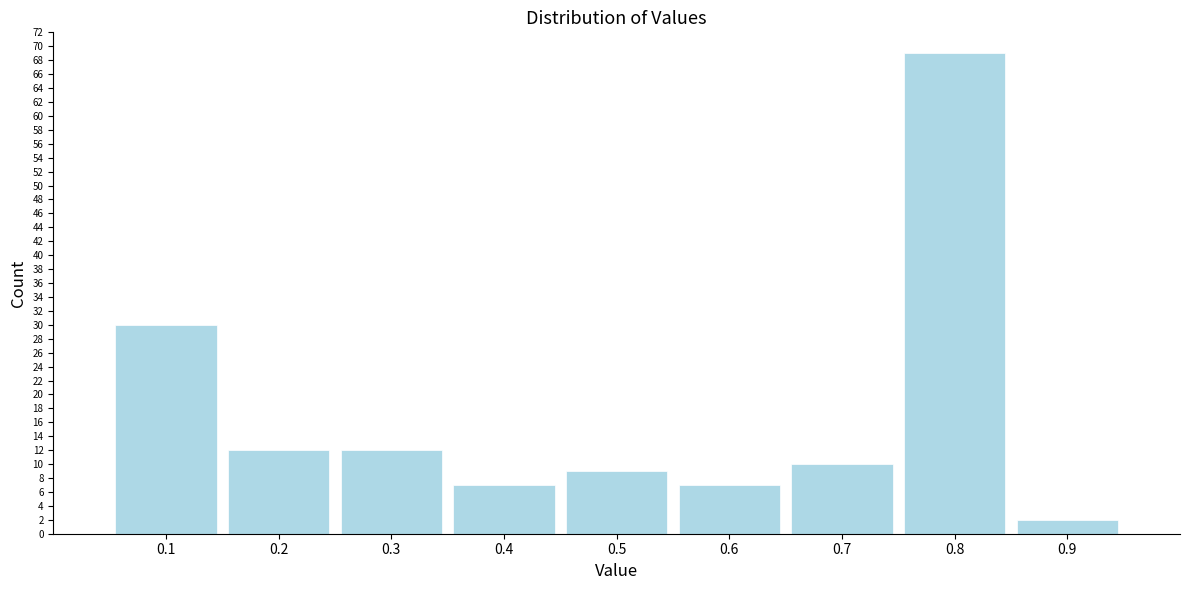

Reading left to right, what are all the values shown in this chart?

30	12	12	7	9	7	10	69	2